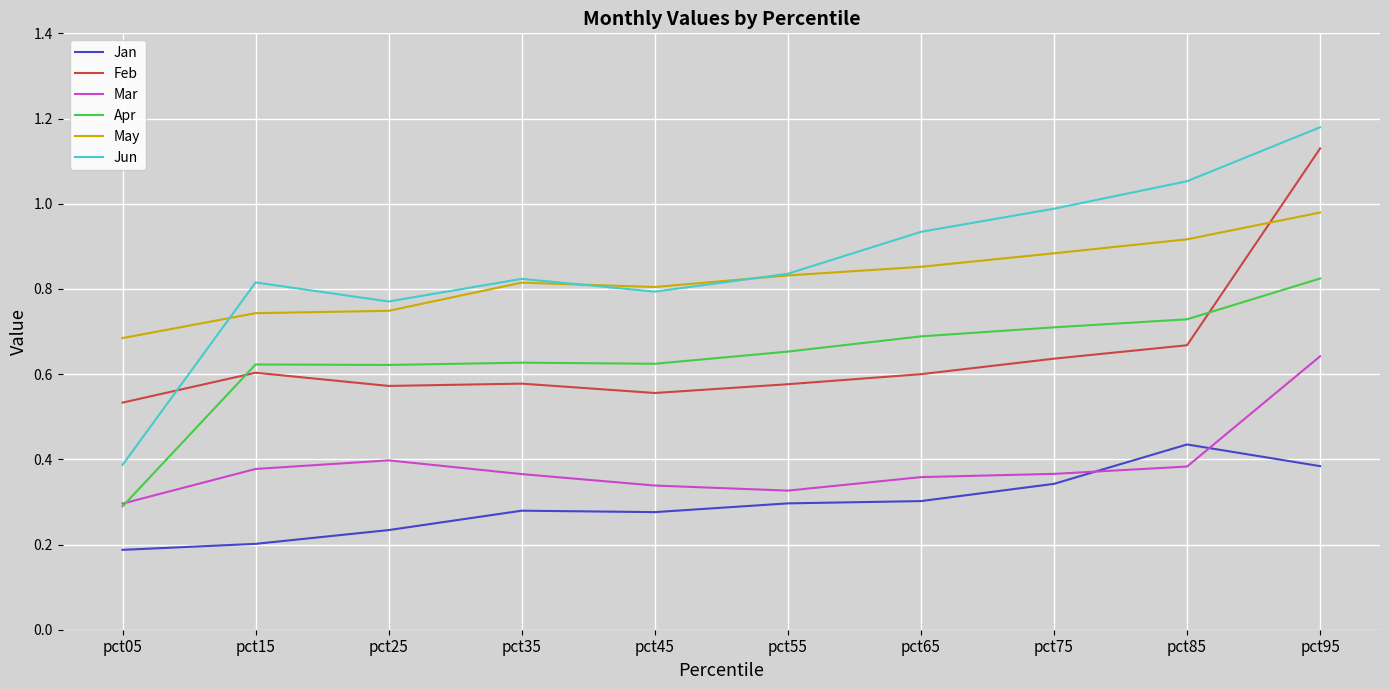

True or false: Apr has a value of 0.3 at pct05.

True